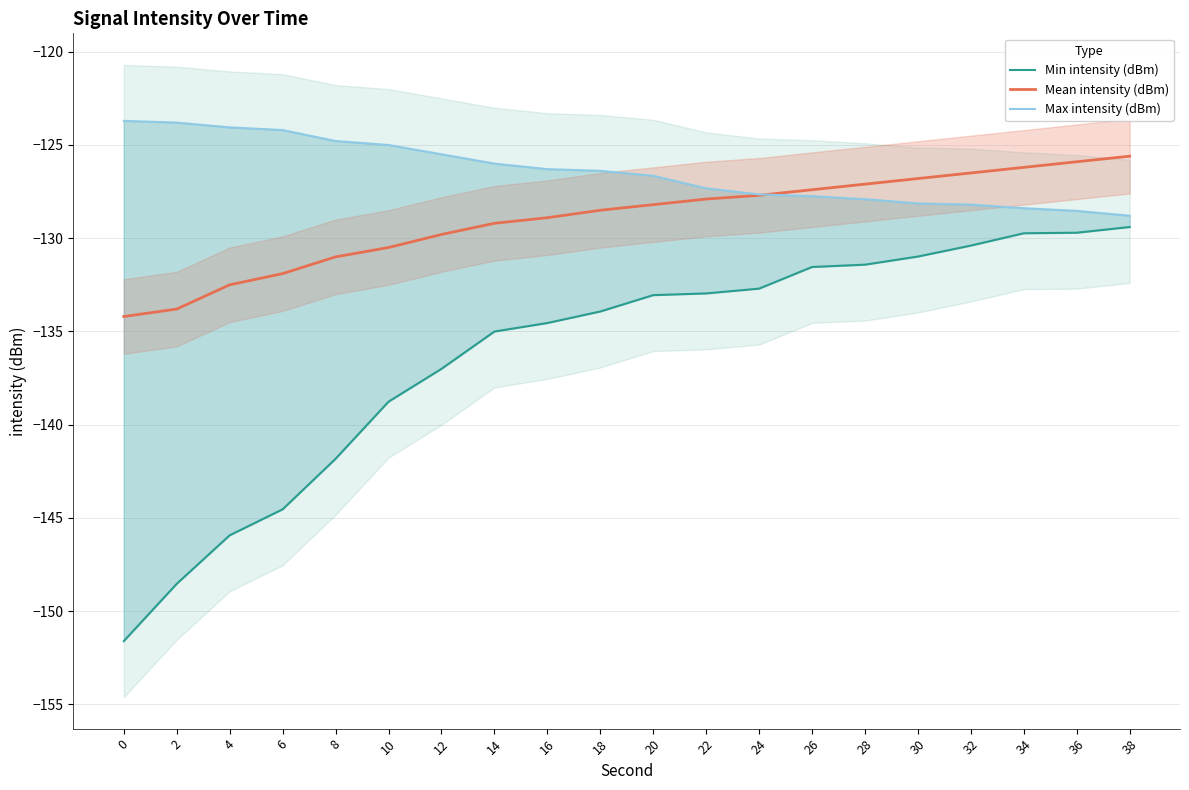

What is the total value across all series at 32?

-385.1